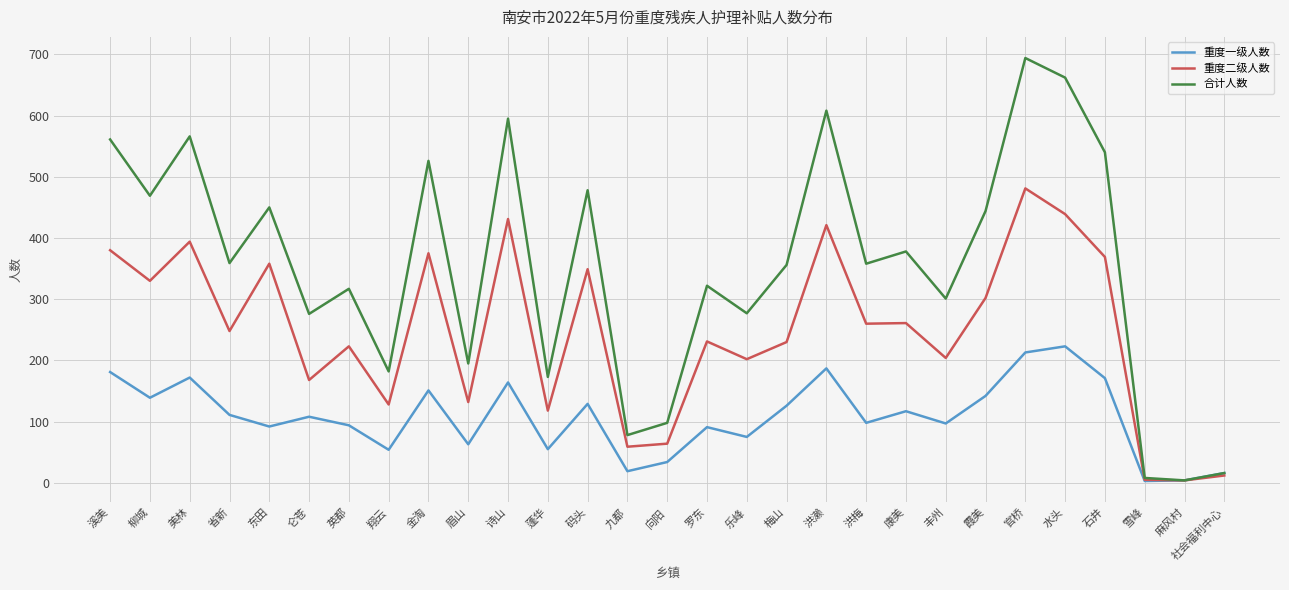

What is the sum of the 重度一级人数 values at 九都 and 眉山?

82